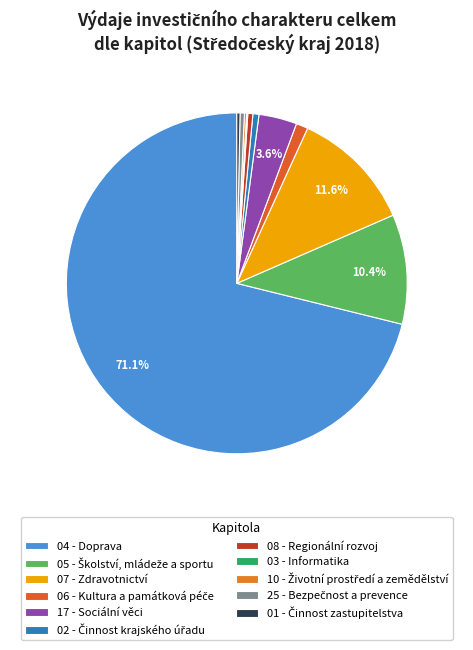

To the nearest percent, what percentage of the pie is 06 - Kultura a památková péče?

1%